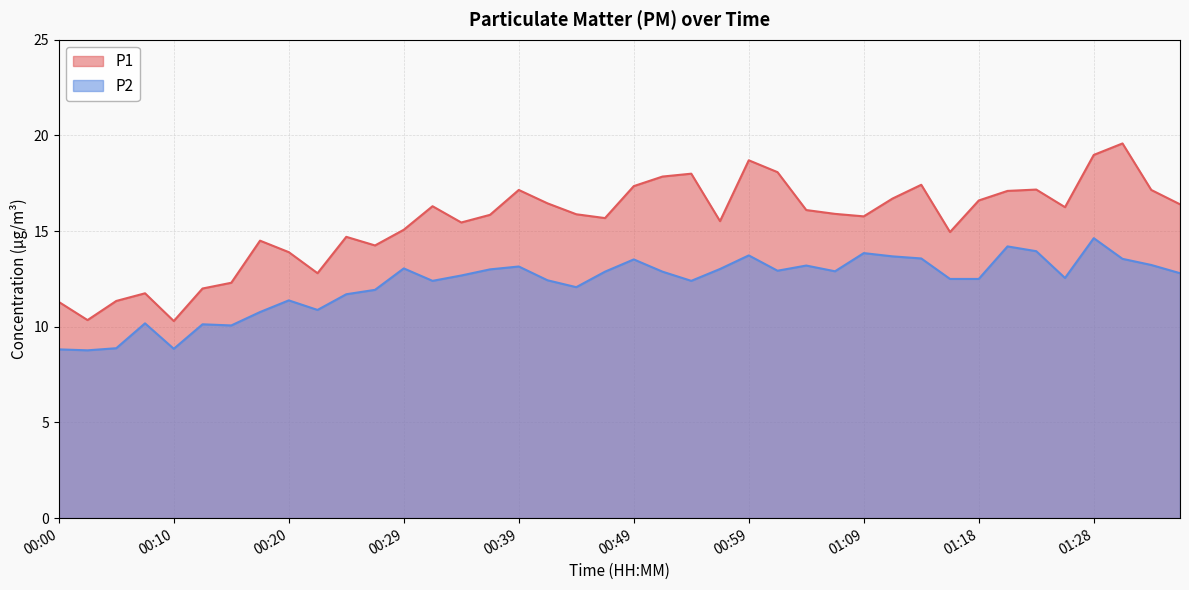

What is the minimum value for P1?

10.3